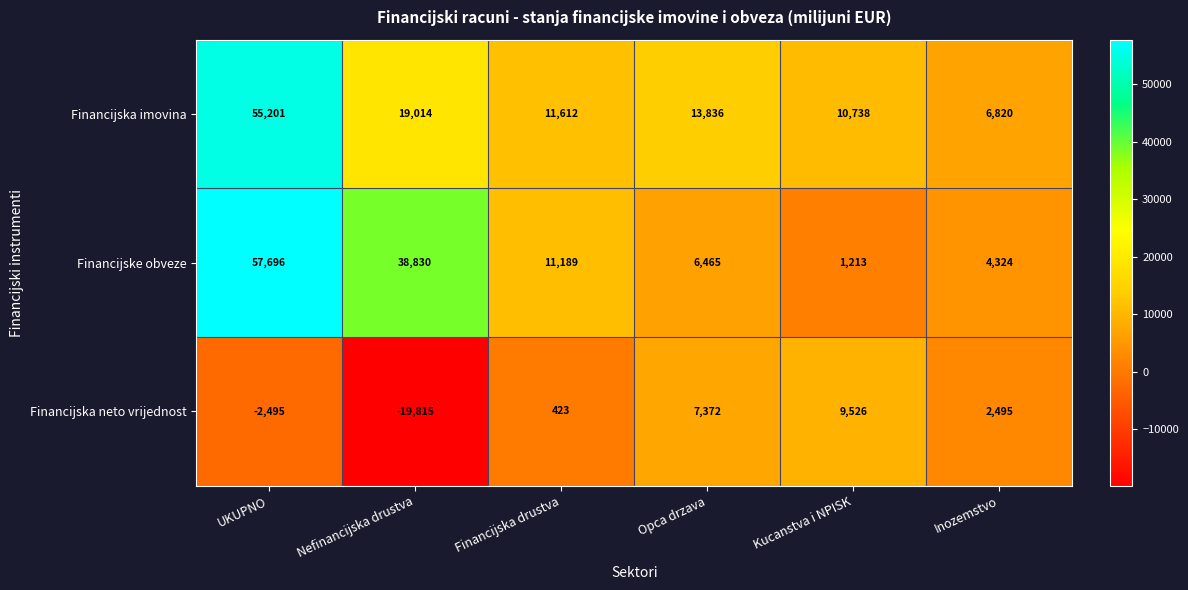

How many data points does each series have?

6